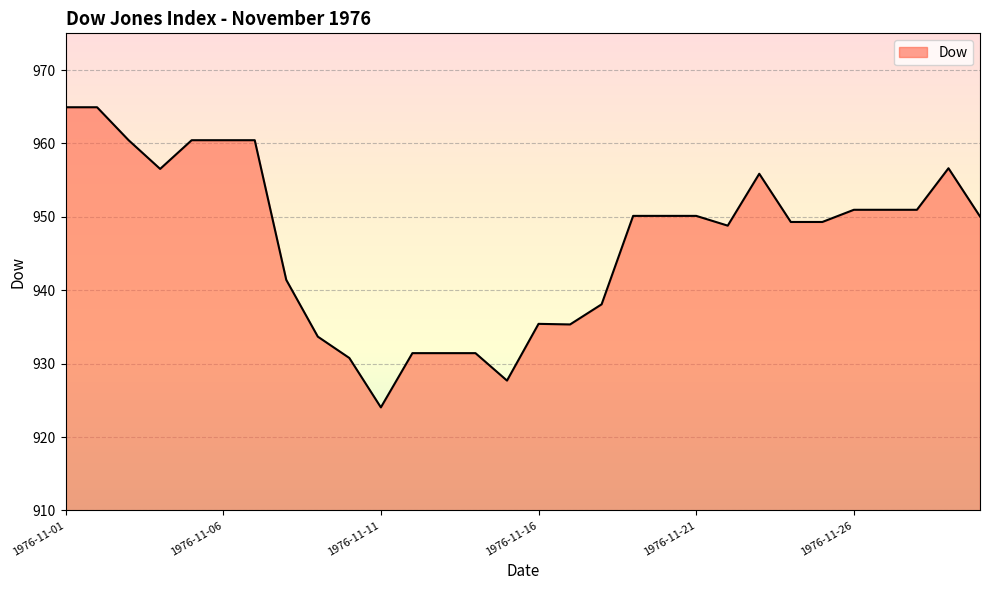

What is the sum of all values?

28402.1